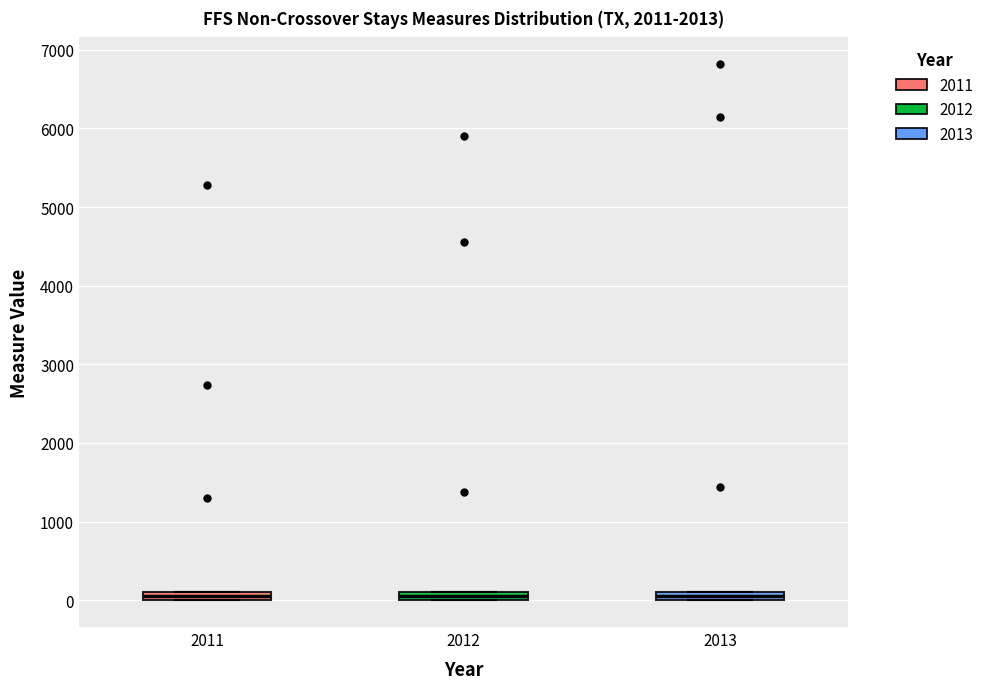

Where is the upper edge of the box at x = 2012 on the y-axis? The values are not printed on the chart, so give them approximately, as read against the axis.

100